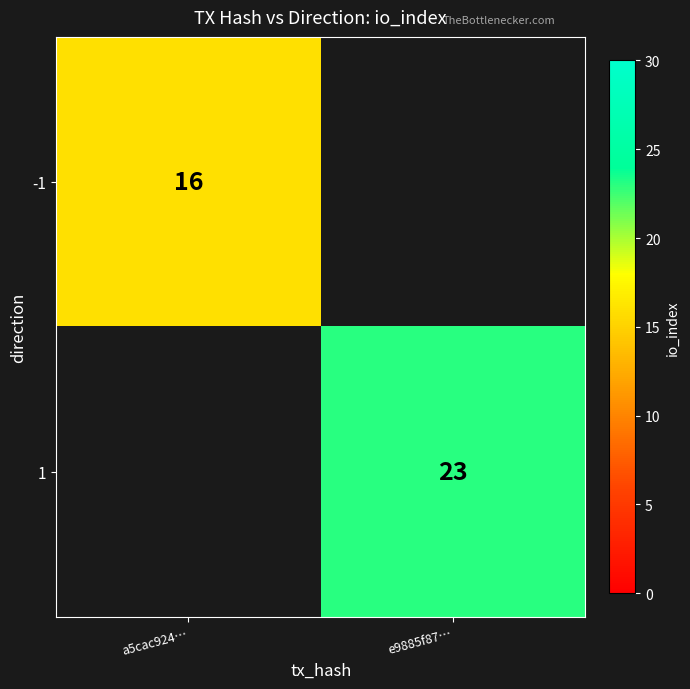

The -1 series shows 11 at a5cac924…. True or false?

False